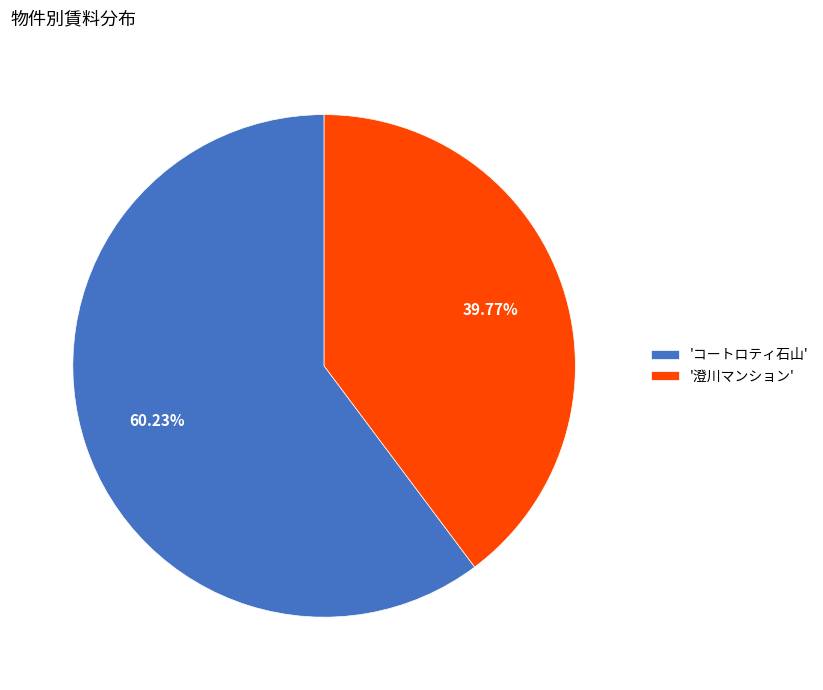

Do '澄川マンション' and 'コートロティ石山' together represent more than half of the pie?

Yes